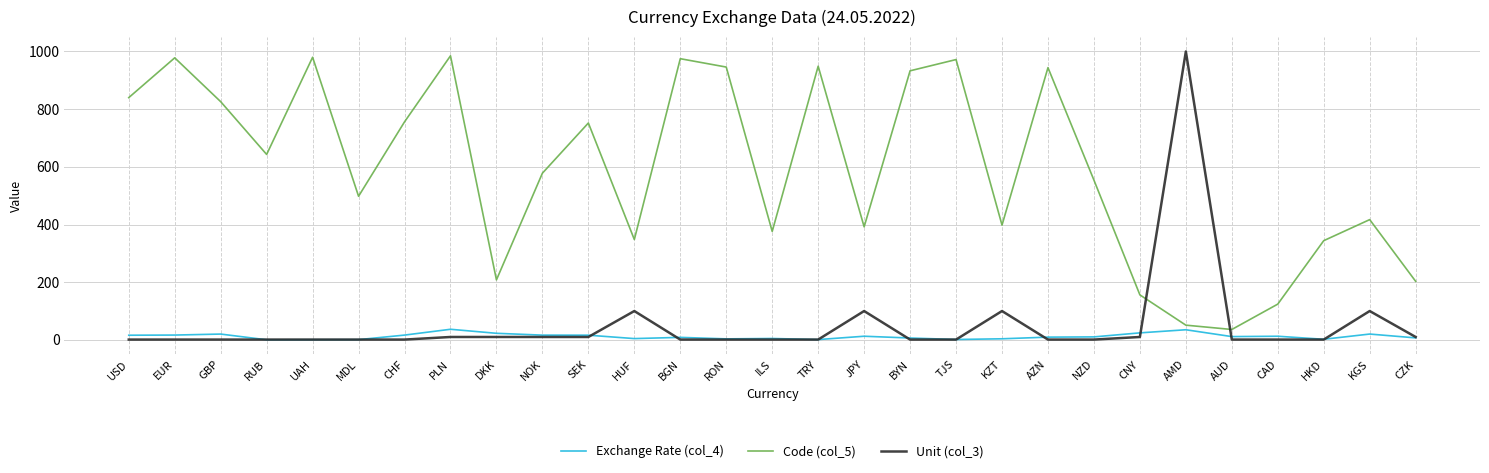

At which category is the sum across all series the highest?

AMD